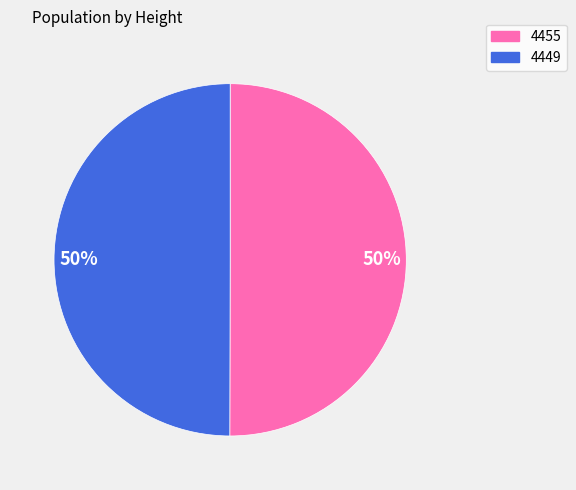

Combined, do 4455 and 4449 account for over 50%?

Yes